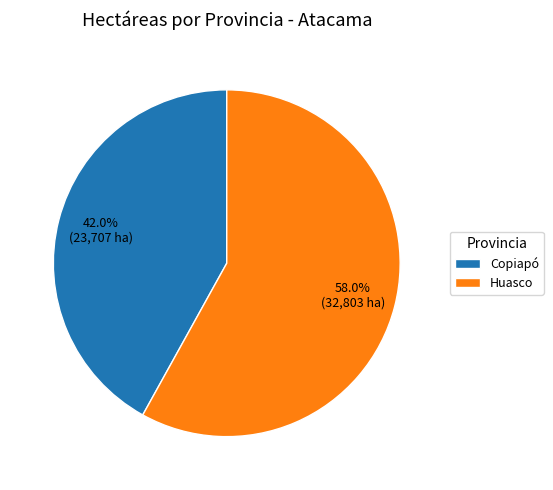

To the nearest percent, what is the average slice percentage?

50%